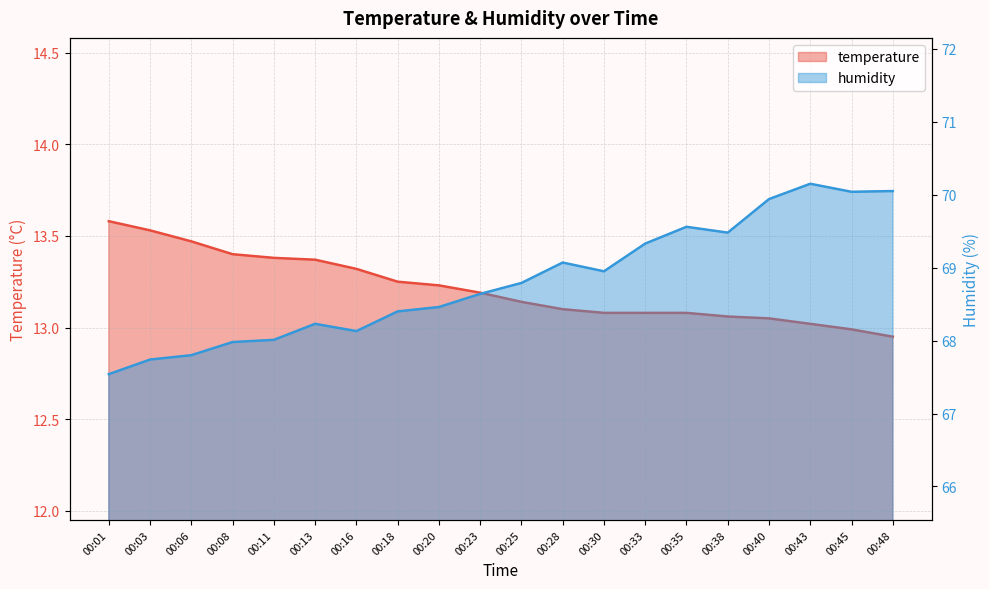

True or false: temperature and humidity intersect in this chart.

False